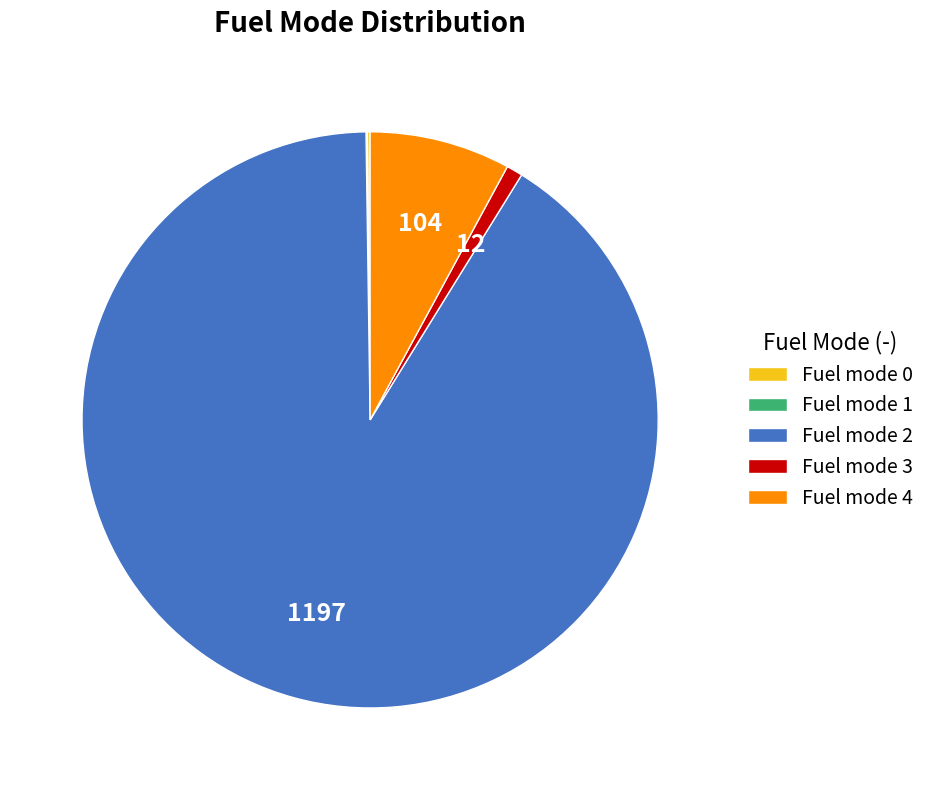

Which slice is the largest?

Fuel mode 2